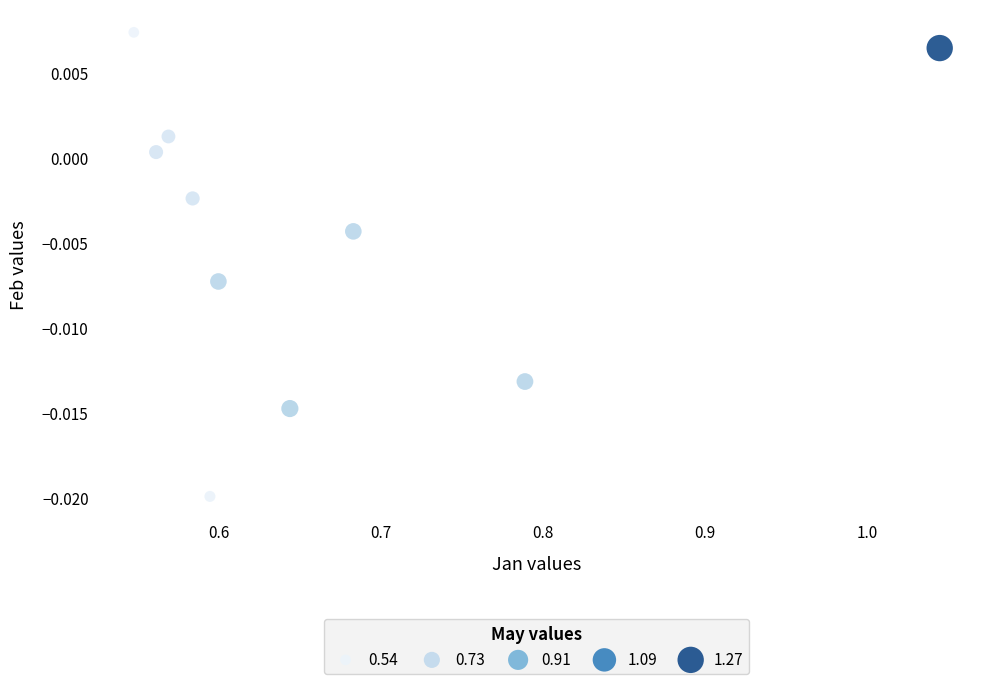

What is the range of X values (max minus min)?

0.5